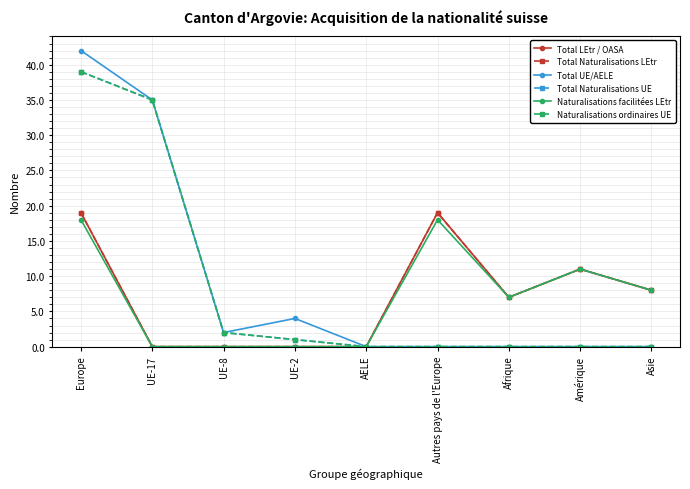

What are all the series names shown in the legend?

Total LEtr / OASA, Total Naturalisations LEtr, Total UE/AELE, Total Naturalisations UE, Naturalisations facilitées LEtr, Naturalisations ordinaires UE